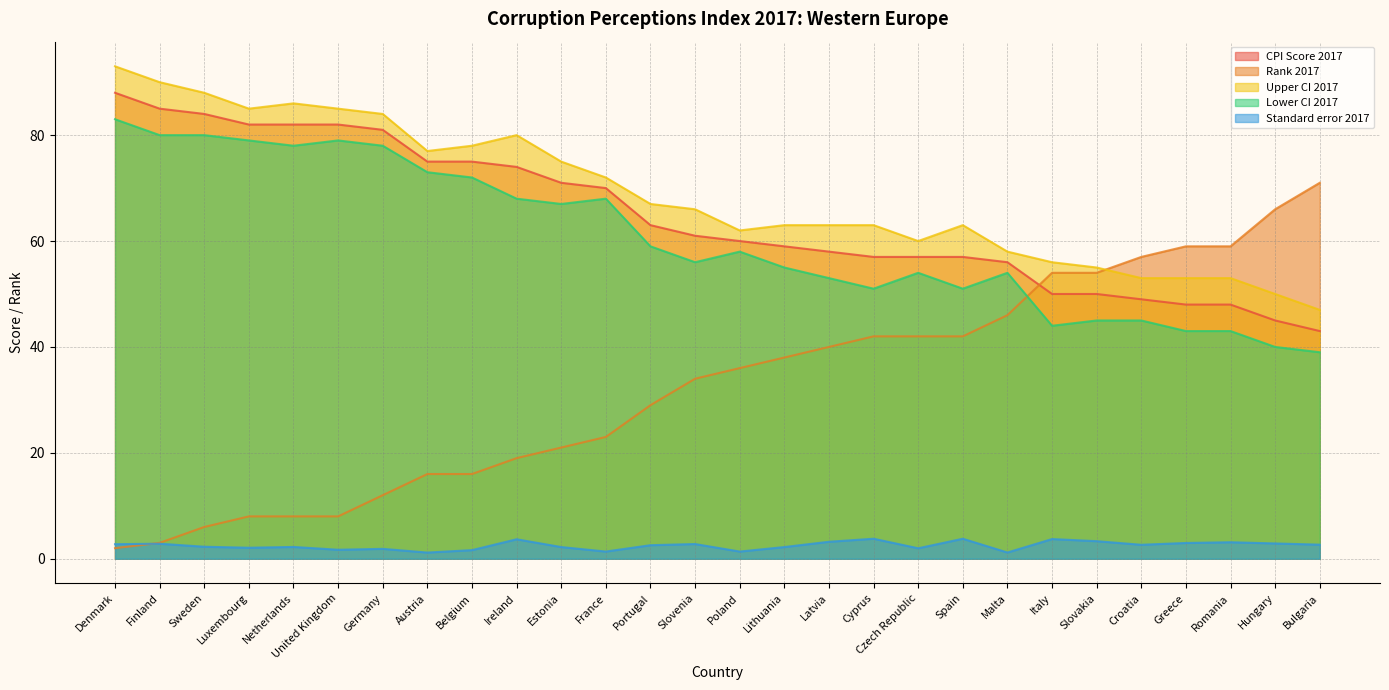

What is the label of the 26th point from the right?

Sweden